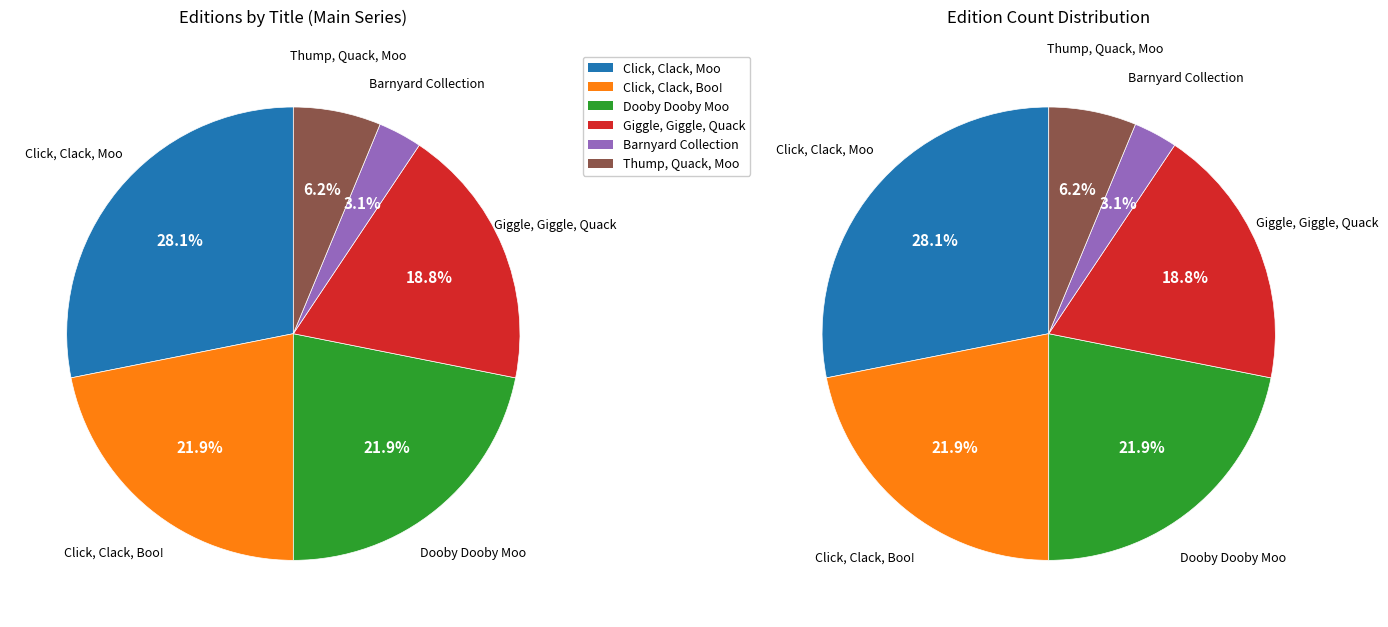

How much of the chart is everything except Click, Clack, Boo!?

78.1%